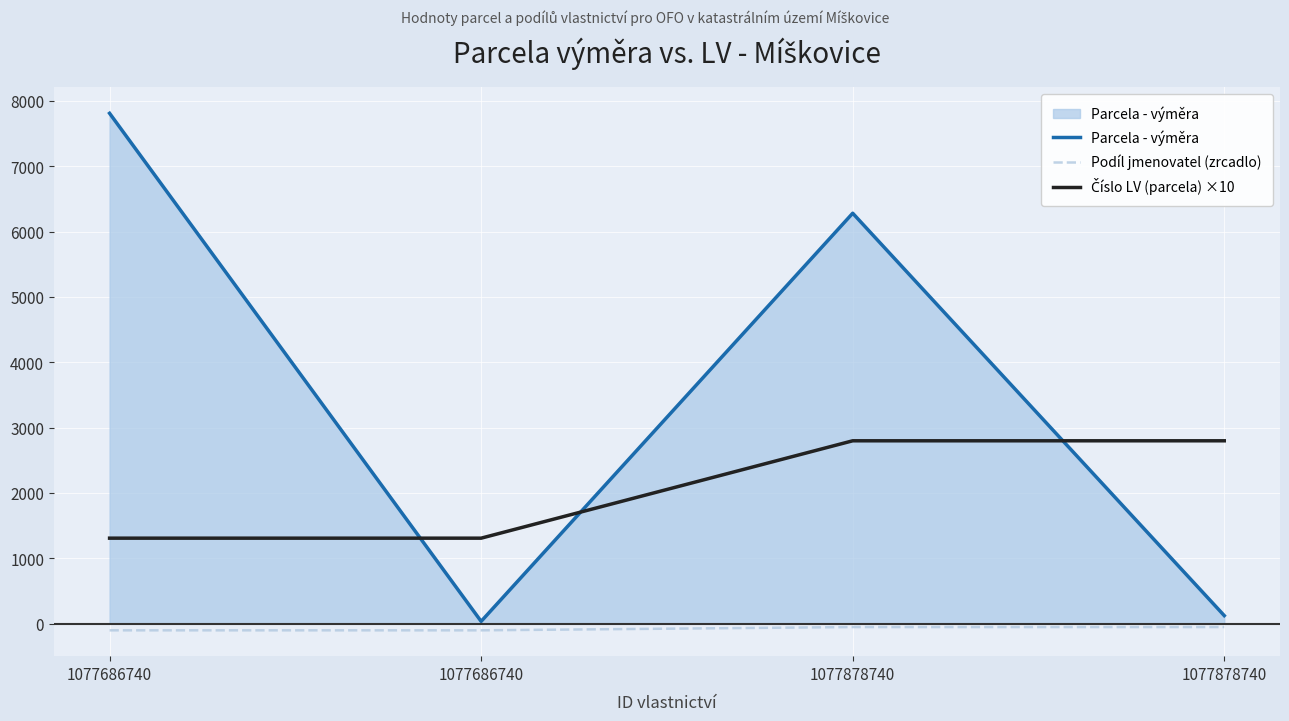

True or false: Podíl jmenovatel (zrcadlo) and Parcela - výměra cross at least once.

False